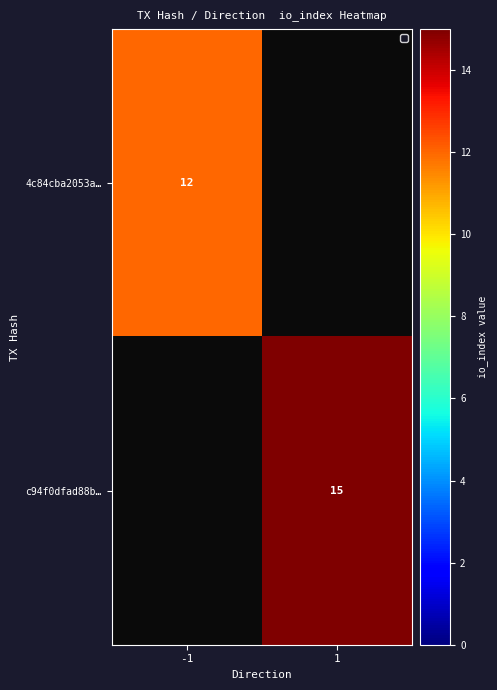

The c94f0dfad88b… series shows 21 at 1. True or false?

False